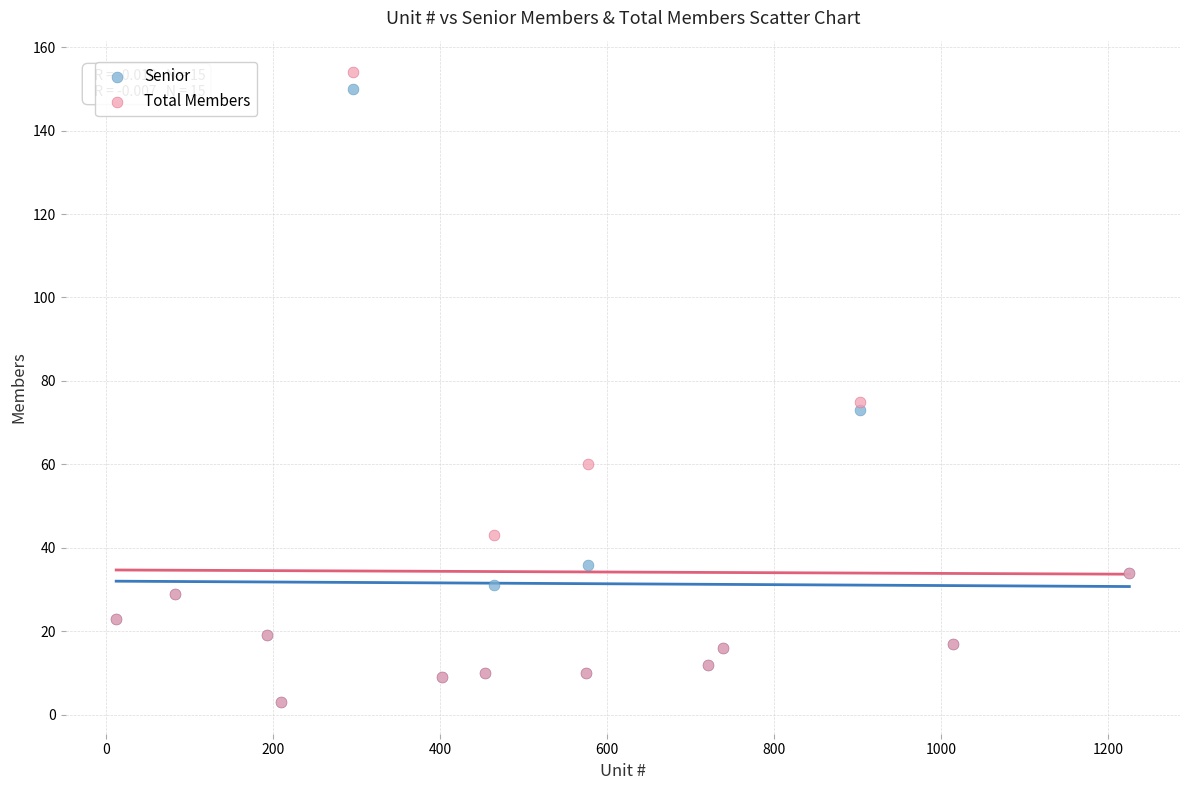

Across all series, what Y value is closest to 78?

75